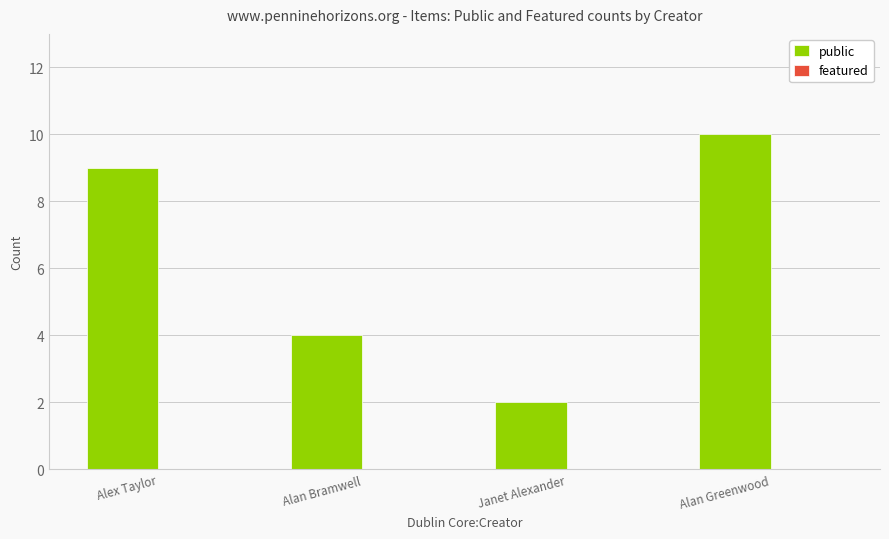

Rank the categories by value from highest to lowest.

Alan Greenwood, Alex Taylor, Alan Bramwell, Janet Alexander